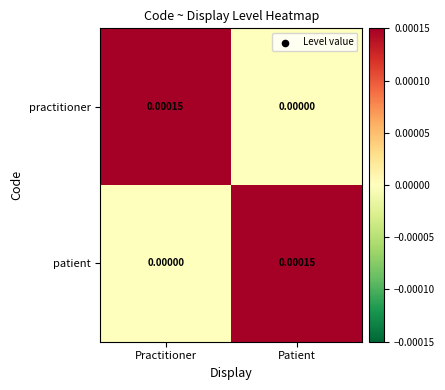

Is the value of patient at Practitioner greater than the value of practitioner at Practitioner?

No